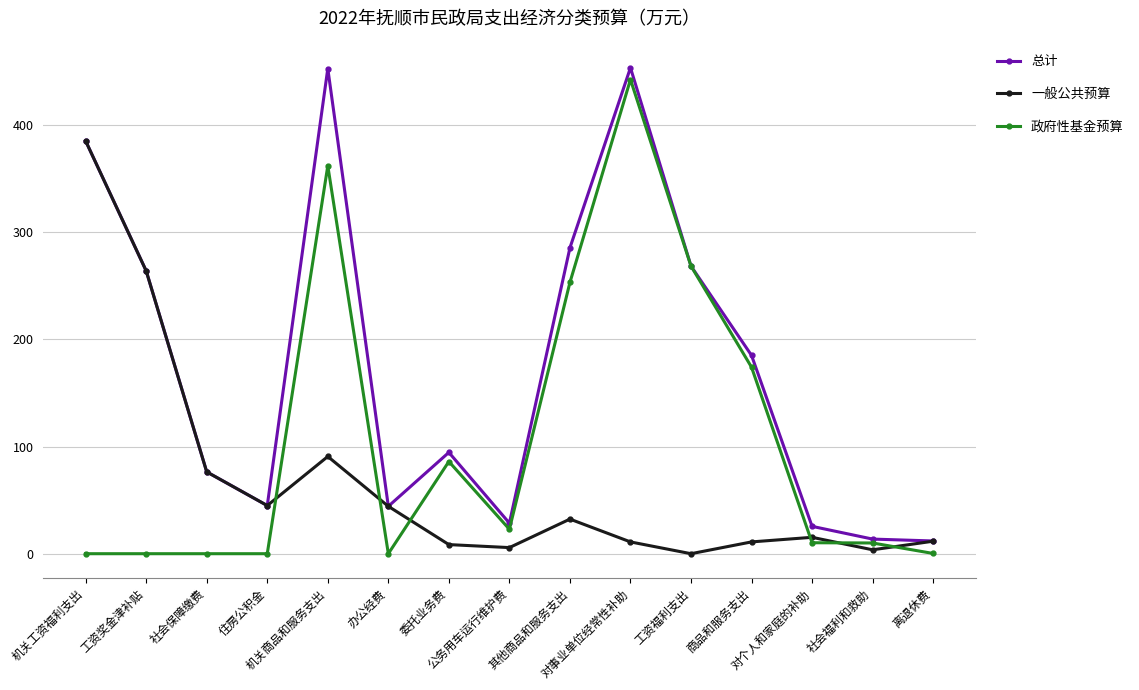

What is the difference between the highest and lowest values at 办公经费?

44.2